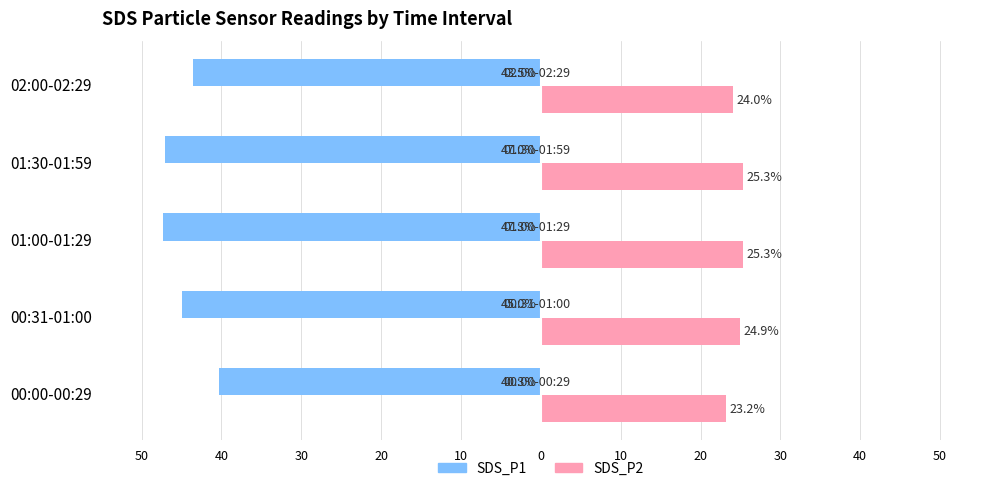

What is the value of the SDS_P2 bar at the 2nd from the left?

24.9